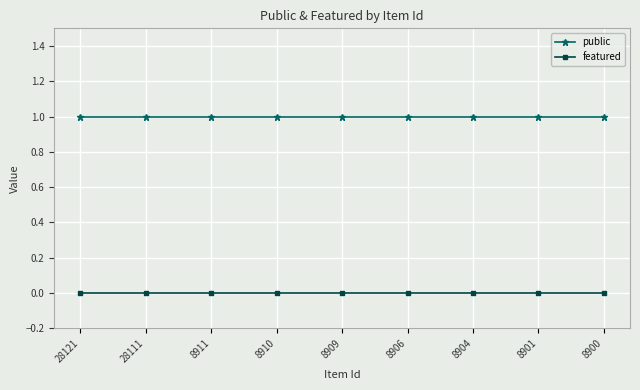

At how many categories does at least one series exceed 0?

9